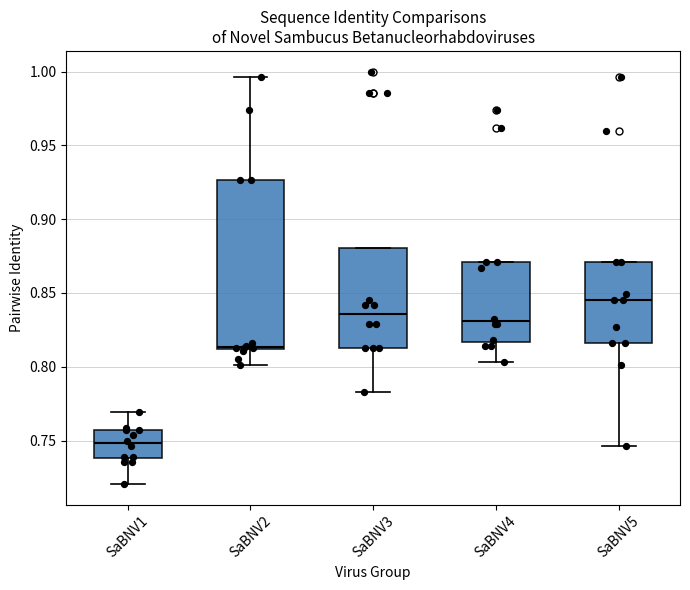

Where does the median line of the box for SaBNV4 sit on the y-axis? The values are not printed on the chart, so give them approximately, as read against the axis.

0.830